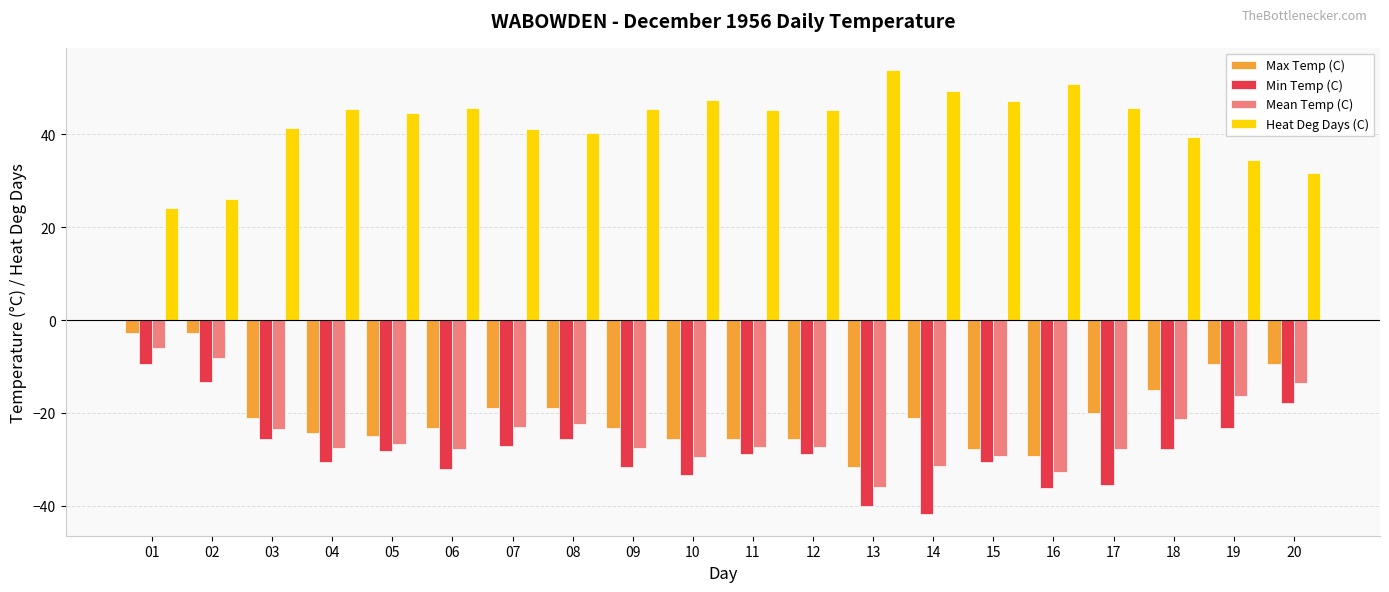

Is the value of Mean Temp (C) at 12 greater than the value of Max Temp (C) at 09?

No